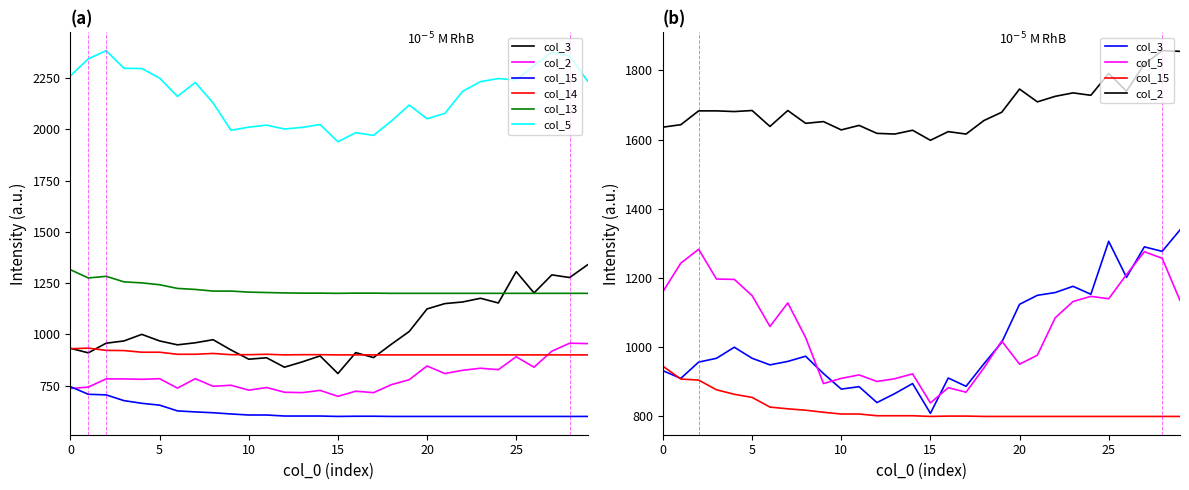

At how many categories does at least one series exceed 1654?

17